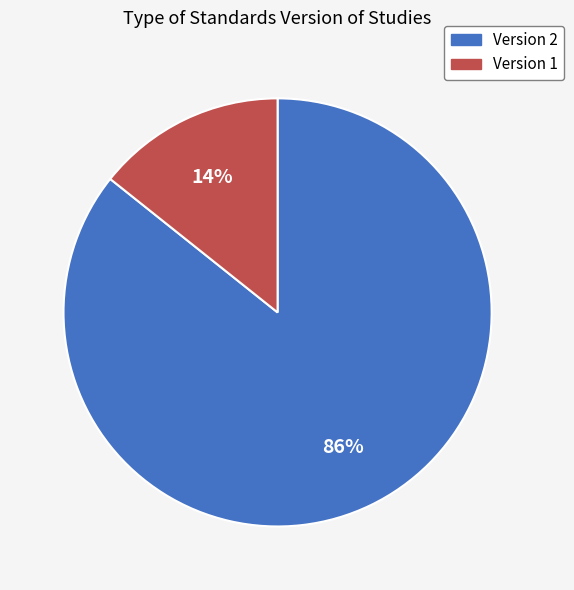

To the nearest percent, what portion does Version 2 represent?

86%